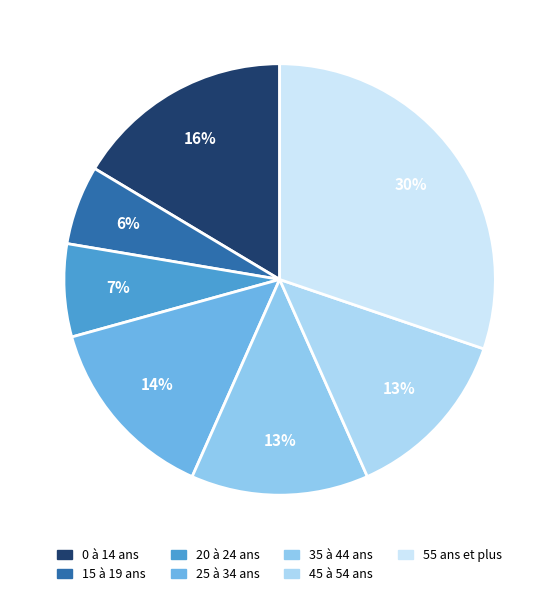

Which category has the smallest portion of the pie?

15 à 19 ans